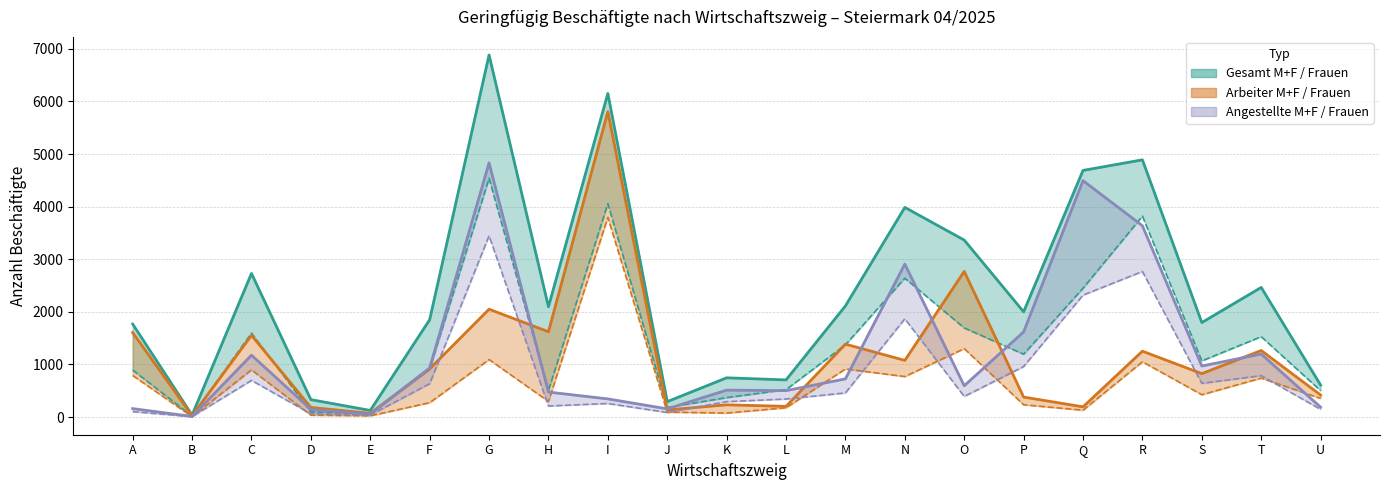

What is the difference between the maximum and minimum values in the Arbeiter M+F series?

5781